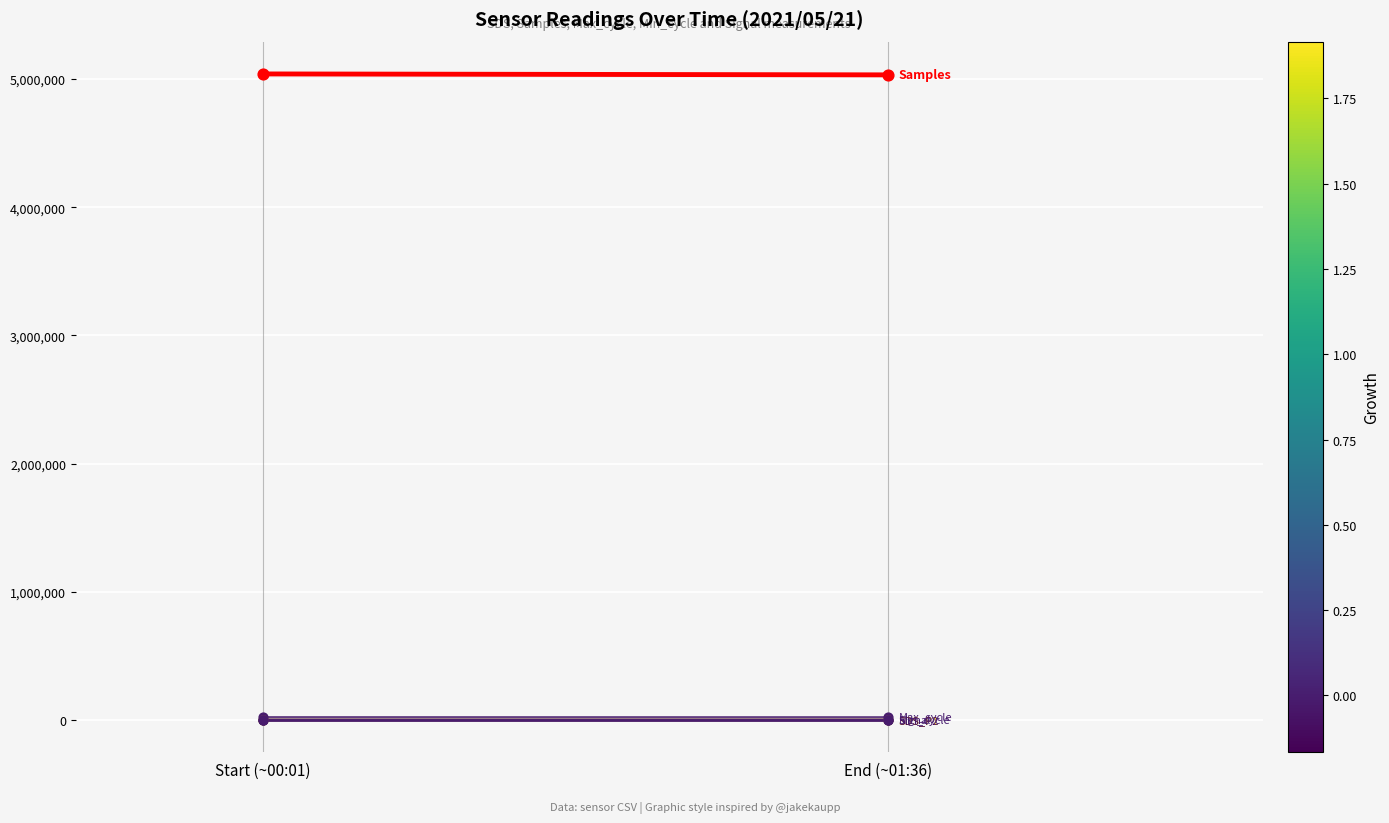

What are all the series names shown in the legend?

Samples, Max_cycle, SDS_P1, SDS_P2, Min_cycle, Signal